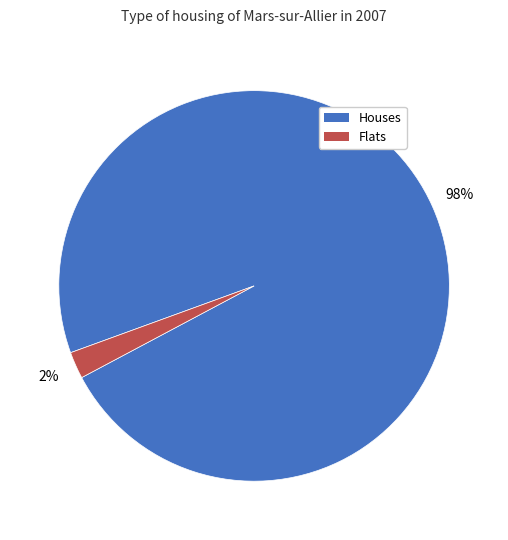

To the nearest percent, what is the difference between the largest and smallest slice percentages?

96%